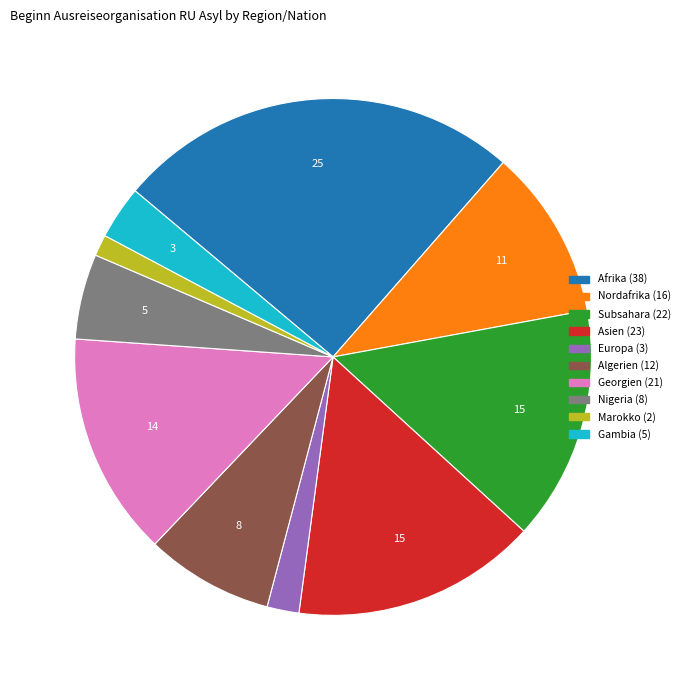

Between Europa and Marokko, which is larger?

Europa